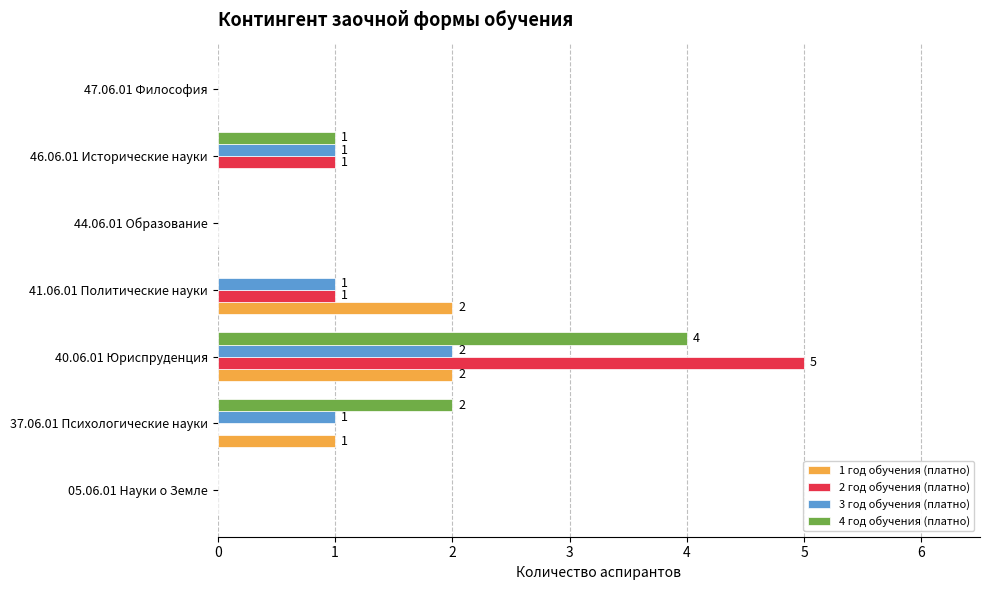

Is the value of 2 год обучения (платно) at 47.06.01 Философия greater than the value of 3 год обучения (платно) at 46.06.01 Исторические науки?

No